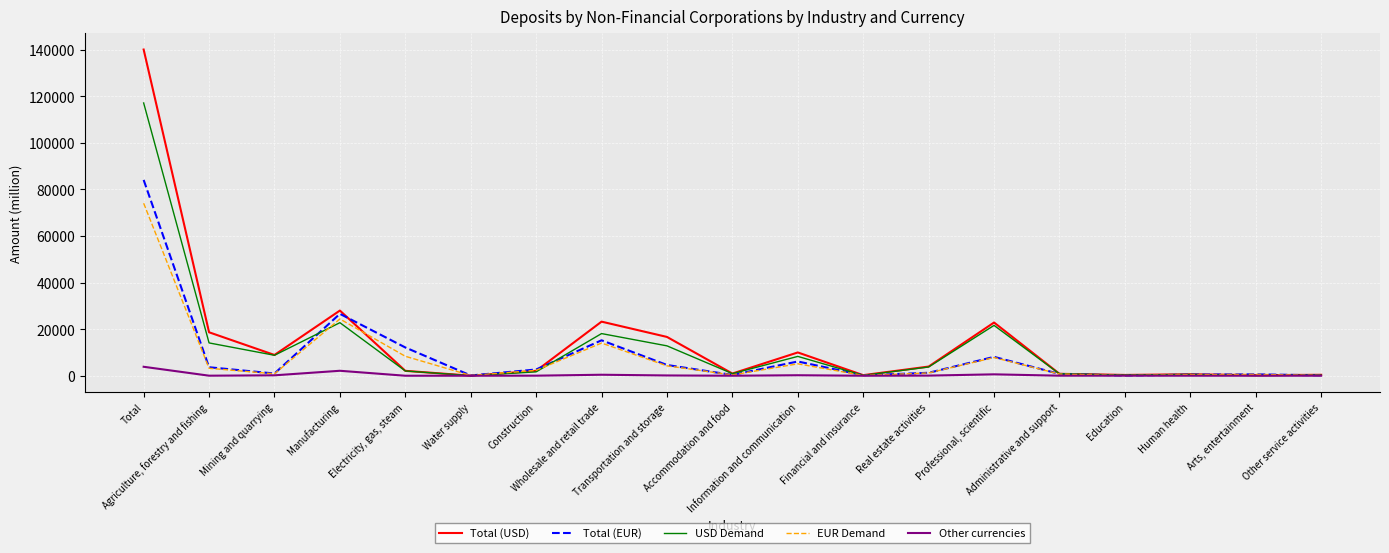

Which category has the lowest value in the EUR Demand series?

Education